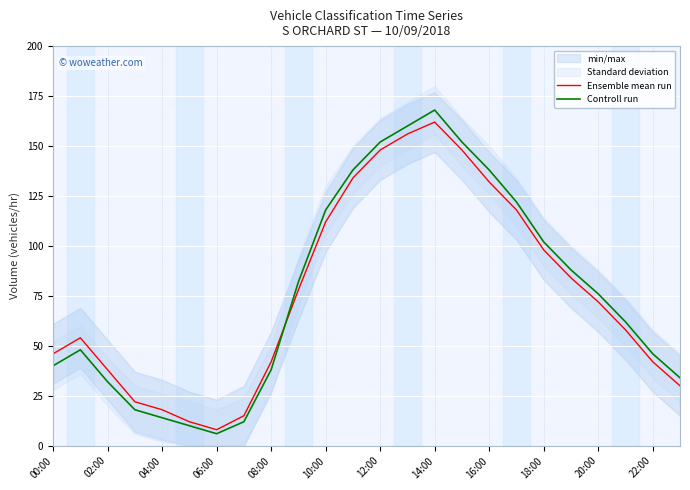

Does the chart display data point markers on the line(s)?

No